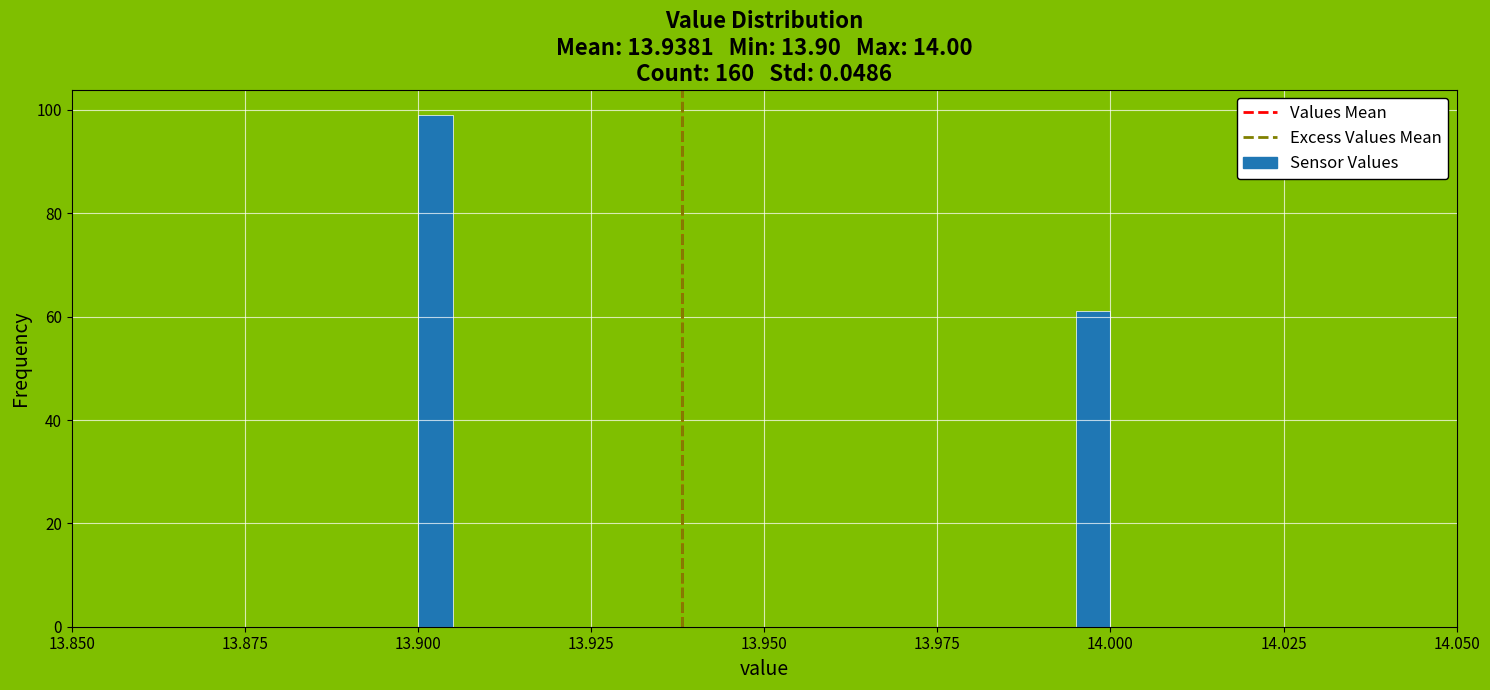

Around what value on the x-axis is the tallest bar? Give the approximate position of its centre, as read against the axis.

13.905